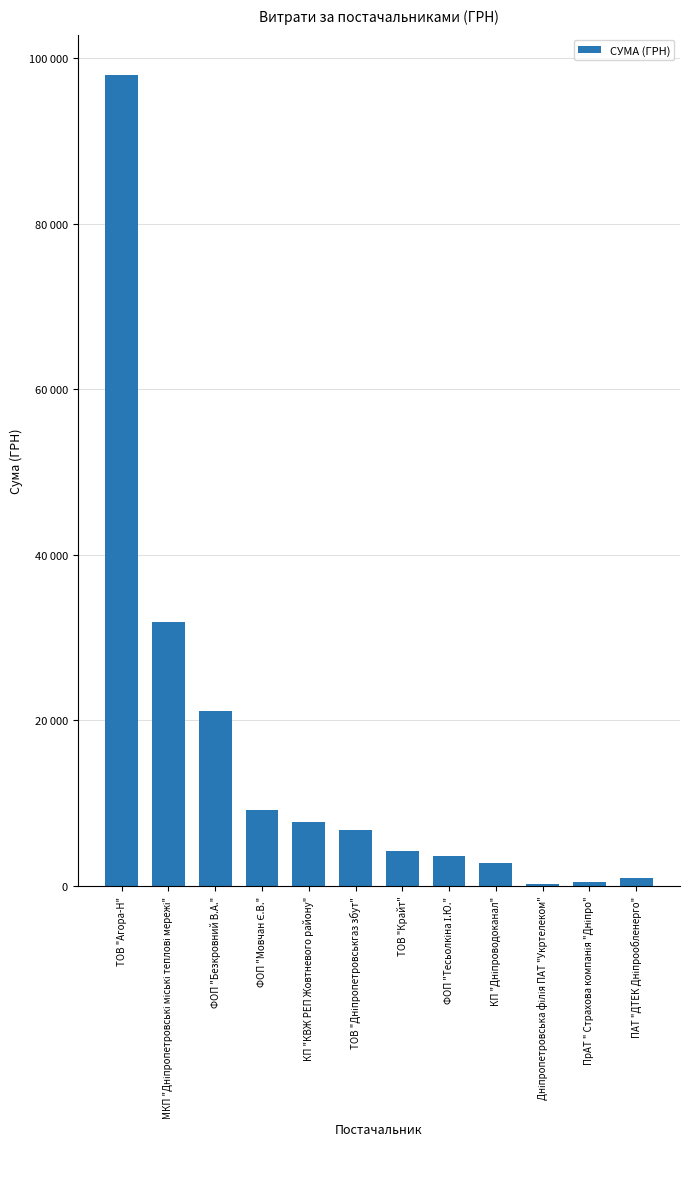

Reading left to right, extract all data points from this chart.

97952.9	31865.0	21141.7	9185.3	7683.1	6728.0	4185.0	3634.1	2725.6	202.0	507.0	955.0